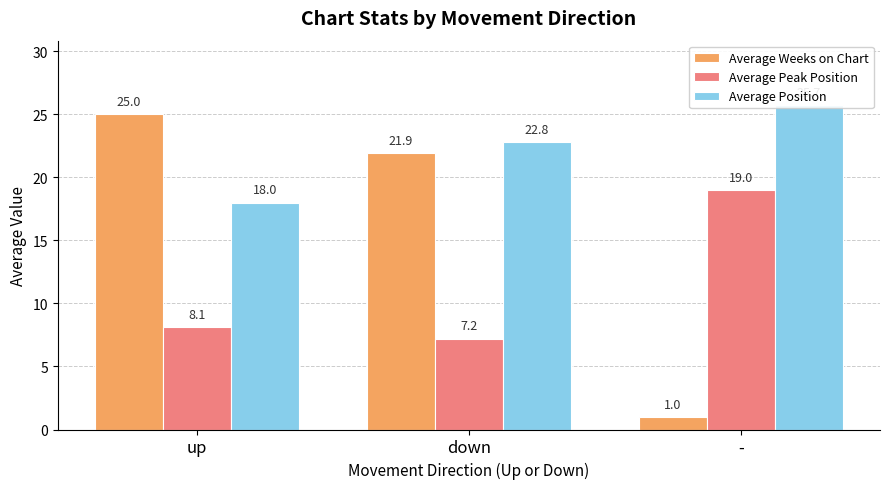

What is the value of the Average Weeks on Chart bar at the 3rd from the left?

1.0